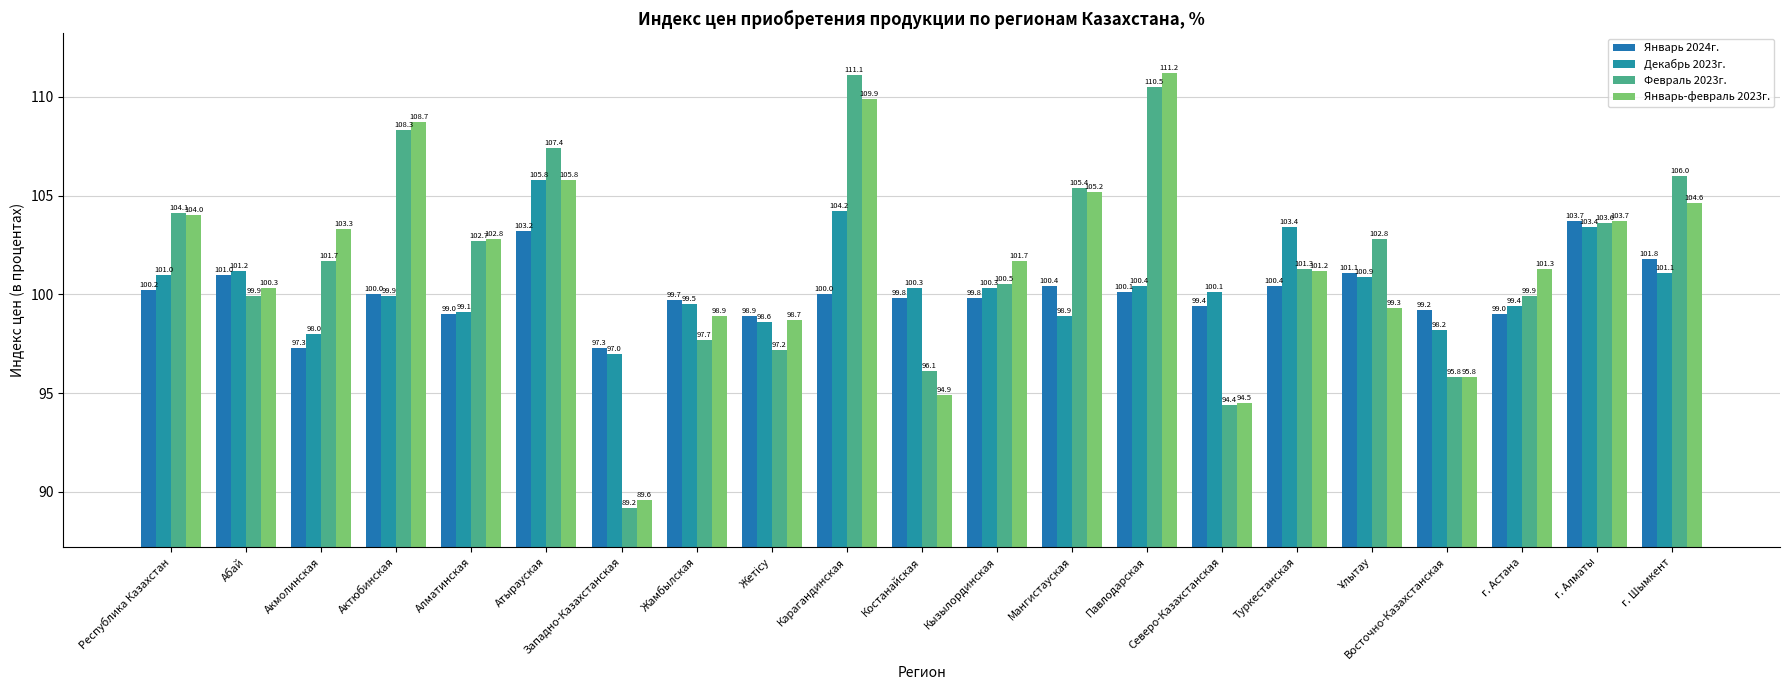

What is the approximate value of Февраль 2023г. at Жамбылская?

97.7